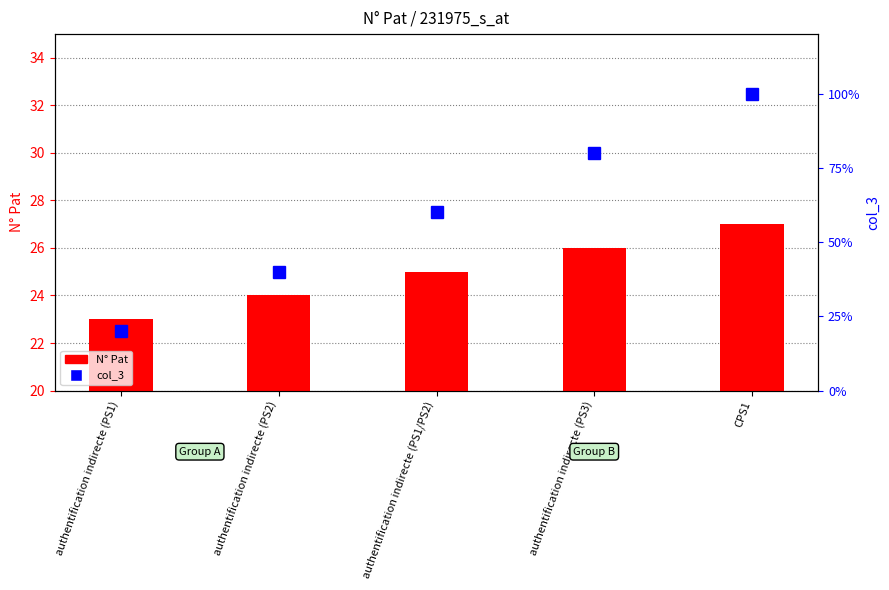

Between authentification indirecte (PS1) and CPS1, which is larger?

CPS1